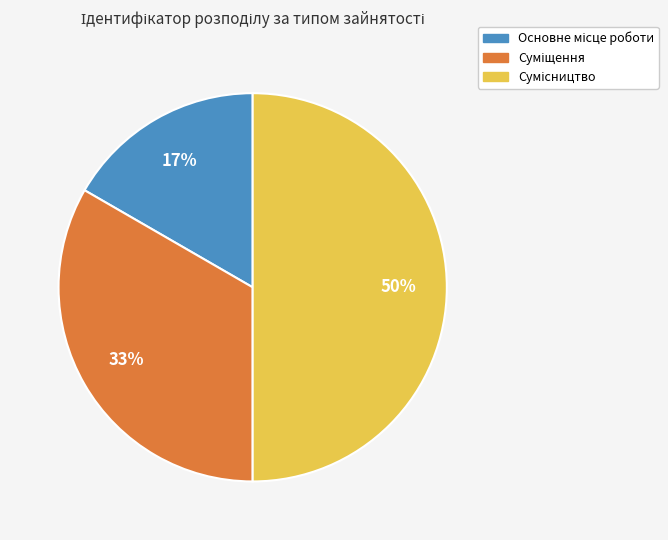

To the nearest percent, what is the difference between the largest and smallest slice percentages?

33%